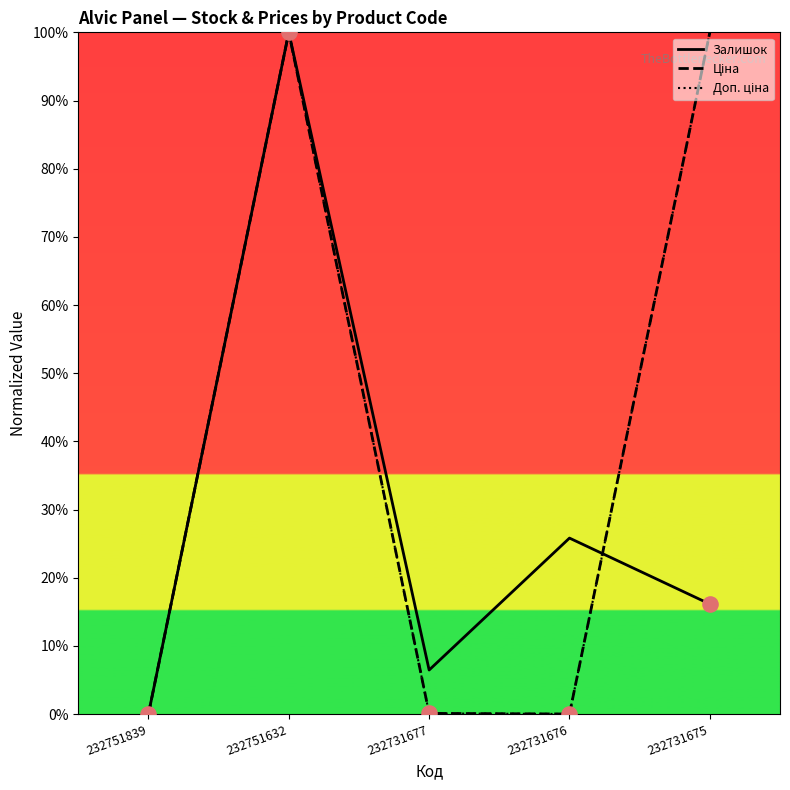

Which series has the largest total across all categories?

Ціна